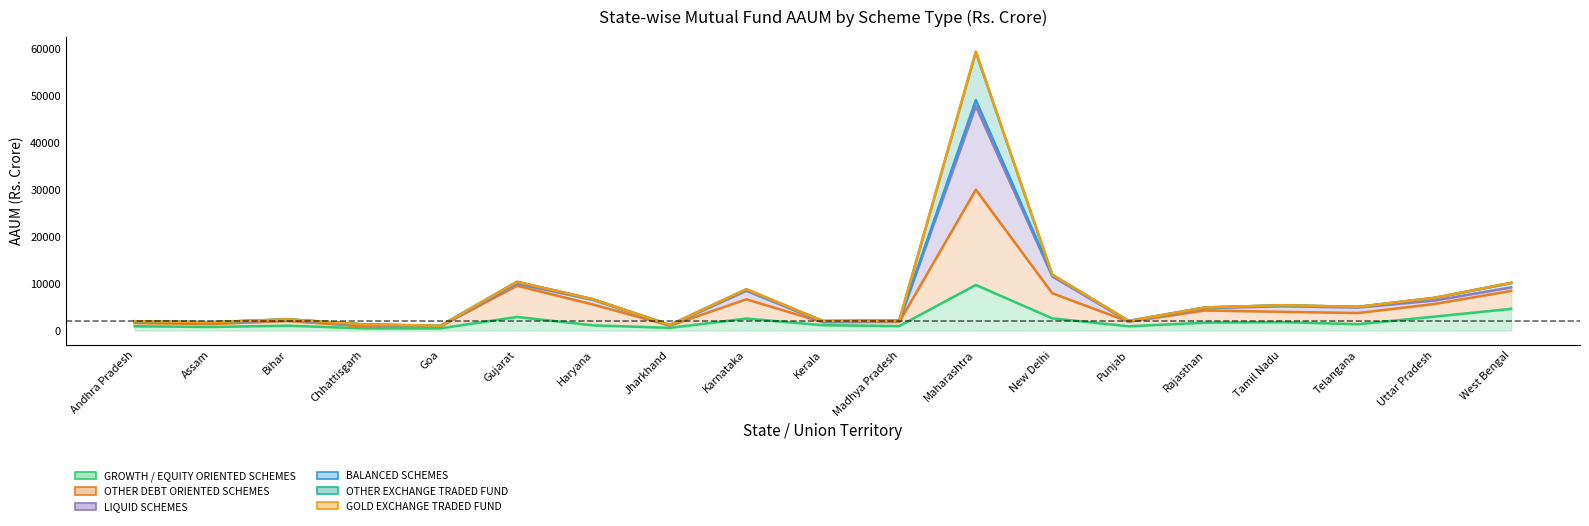

Reading right to left, what are all the values shown in this chart?

GROWTH / EQUITY ORIENTED SCHEMES: West Bengal=4621.8	Uttar Pradesh=2975.8	Telangana=1354.8	Tamil Nadu=1795.8	Rajasthan=1681.5	Punjab=916.7	New Delhi=2594.7	Maharashtra=9722.2	Madhya Pradesh=960.1	Kerala=1135.0	Karnataka=2556.6	Jharkhand=577.7	Haryana=1104.6	Gujarat=2902.1	Goa=471.2	Chhattisgarh=467.6	Bihar=1041.4	Assam=762.7	Andhra Pradesh=910.3
OTHER DEBT ORIENTED SCHEMES: West Bengal=8439.2	Uttar Pradesh=5670.6	Telangana=3742.9	Tamil Nadu=3983.8	Rajasthan=4285.2	Punjab=1878.8	New Delhi=7939.2	Maharashtra=30012.9	Madhya Pradesh=1845.6	Kerala=1760.9	Karnataka=6654.8	Jharkhand=1045.7	Haryana=5520.8	Gujarat=9548.0	Goa=889.1	Chhattisgarh=889.0	Bihar=2027.9	Assam=1391.9	Andhra Pradesh=1599.7
LIQUID SCHEMES: West Bengal=9195.5	Uttar Pradesh=6398.8	Telangana=4904.3	Tamil Nadu=5177.1	Rajasthan=4772.2	Punjab=1898.7	New Delhi=11534.4	Maharashtra=47809.5	Madhya Pradesh=2002.4	Kerala=1845.6	Karnataka=8473.2	Jharkhand=1076.7	Haryana=6508.6	Gujarat=10011.7	Goa=896.6	Chhattisgarh=1202.6	Bihar=2214.7	Assam=1597.5	Andhra Pradesh=1796.0
BALANCED SCHEMES: West Bengal=10128.4	Uttar Pradesh=6971.2	Telangana=5044.0	Tamil Nadu=5366.3	Rajasthan=4918.6	Punjab=2045.7	New Delhi=11856.7	Maharashtra=49116.5	Madhya Pradesh=2150.6	Kerala=2023.4	Karnataka=8759.7	Jharkhand=1187.5	Haryana=6638.6	Gujarat=10365.4	Goa=1003.3	Chhattisgarh=1303.1	Bihar=2392.7	Assam=1771.9	Andhra Pradesh=1984.1
OTHER EXCHANGE TRADED FUND: West Bengal=10157.6	Uttar Pradesh=6972.3	Telangana=5044.8	Tamil Nadu=5372.6	Rajasthan=4919.3	Punjab=2046.3	New Delhi=11867.2	Maharashtra=59331.3	Madhya Pradesh=2151.2	Kerala=2024.3	Karnataka=8774.9	Jharkhand=1188.0	Haryana=6640.3	Gujarat=10368.7	Goa=1004.0	Chhattisgarh=1307.7	Bihar=2393.1	Assam=1776.9	Andhra Pradesh=1985.9
GOLD EXCHANGE TRADED FUND: West Bengal=10178.4	Uttar Pradesh=6985.1	Telangana=5056.7	Tamil Nadu=5408.3	Rajasthan=4924.2	Punjab=2048.1	New Delhi=11892.3	Maharashtra=59469.1	Madhya Pradesh=2155.8	Kerala=2032.5	Karnataka=8817.3	Jharkhand=1190.2	Haryana=6647.2	Gujarat=10393.3	Goa=1006.2	Chhattisgarh=1309.4	Bihar=2396.2	Assam=1778.5	Andhra Pradesh=1990.3